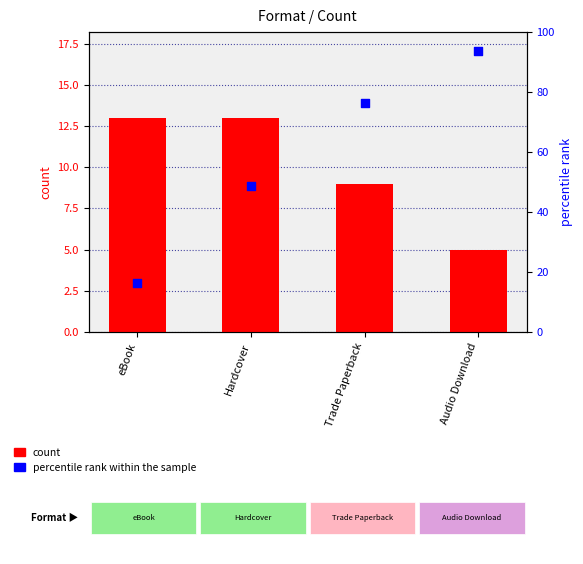

Which series has the largest Y range (max minus min)?

percentile rank within the sample